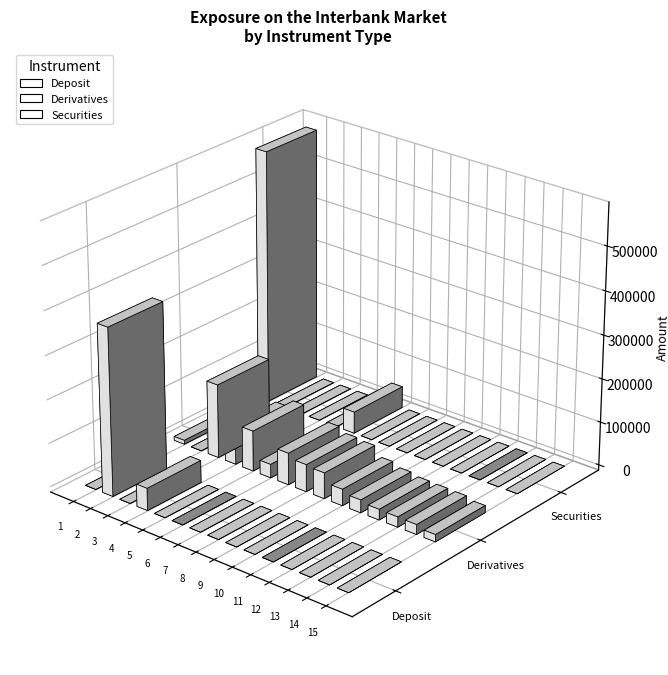

How many distinct data groups are displayed?

3